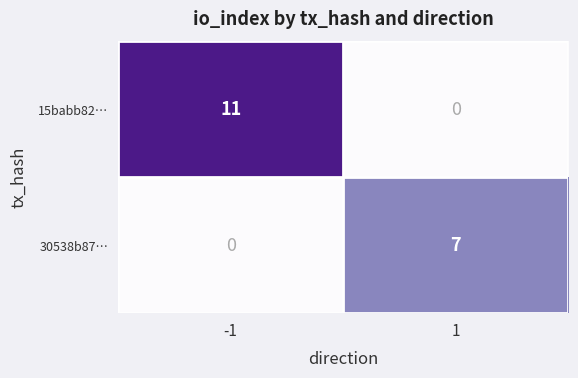

What is the total value across all series at -1?

11